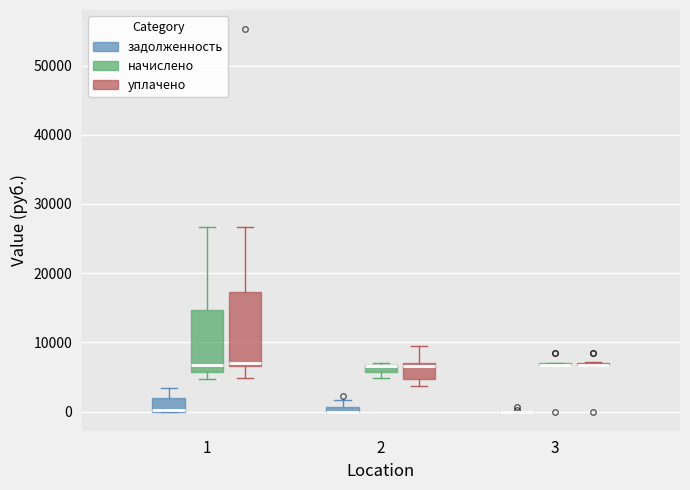

Where does the upper whisker of the box for 1 (начислено) end on the y-axis? The values are not printed on the chart, so give them approximately, as read against the axis.

27000